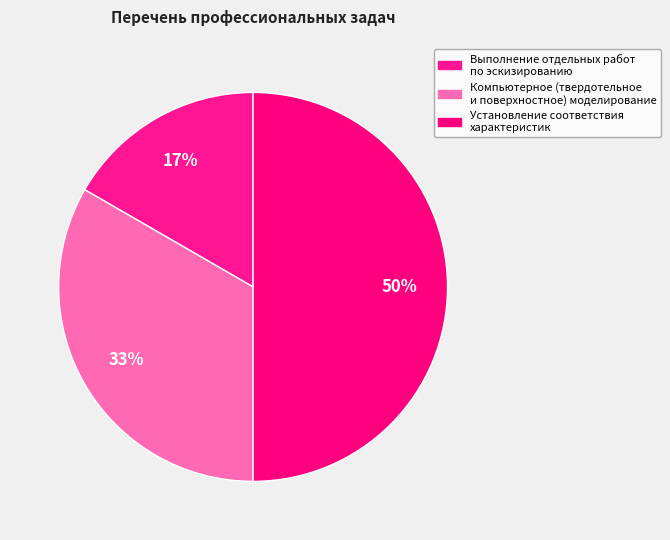

How many slices are in this pie chart?

3